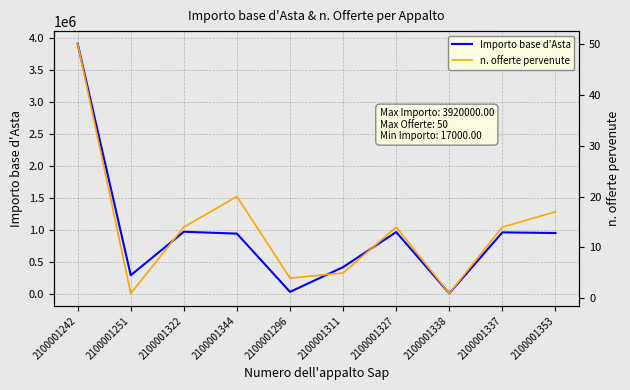

True or false: n. offerte pervenute and Importo base d'Asta cross at least once.

False